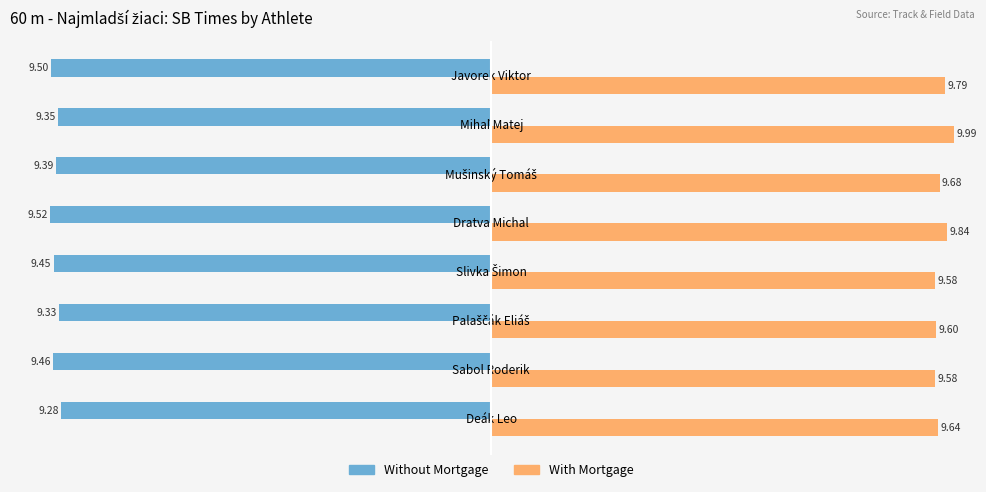

What is the difference between the highest and lowest values at Sabol Roderik?

19.0